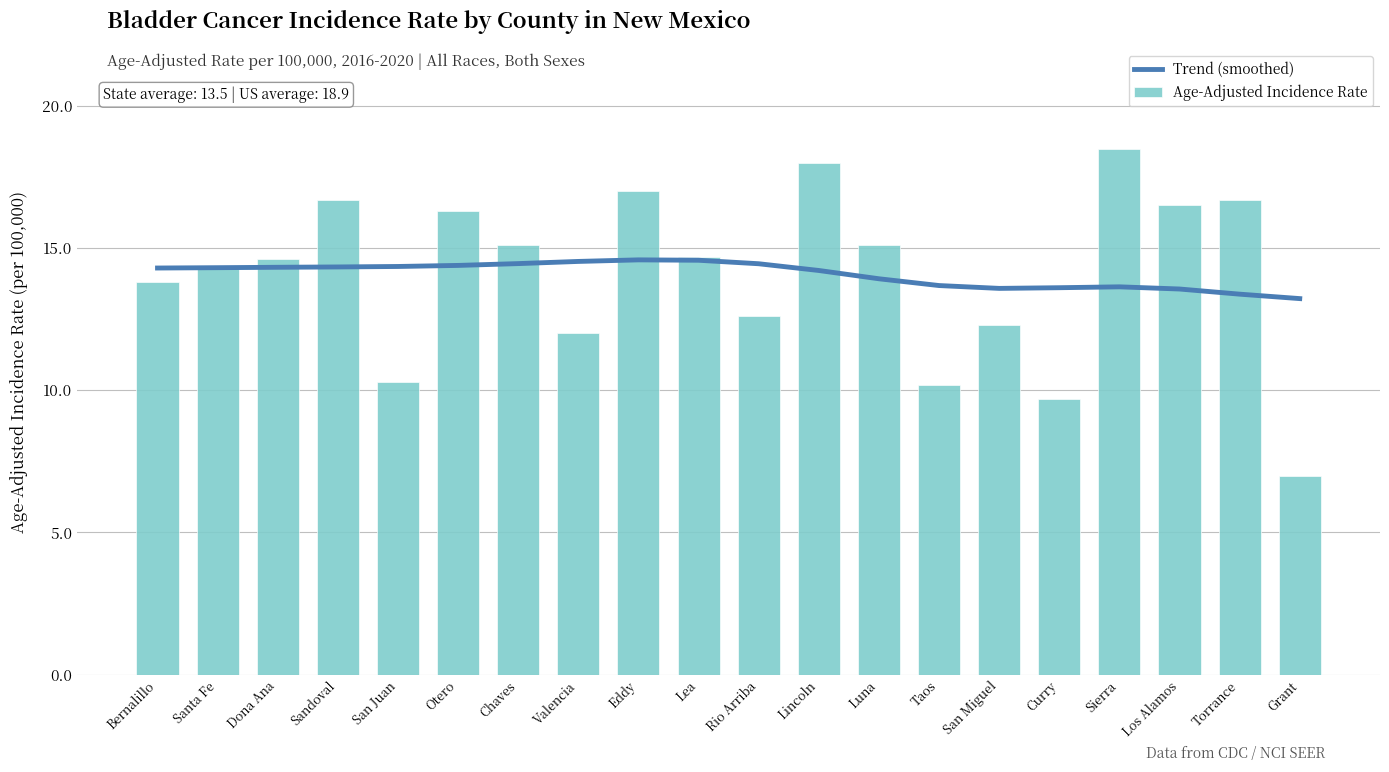

Rank the series by their maximum value, from lowest to highest.

Trend (smoothed), Age-Adjusted Incidence Rate